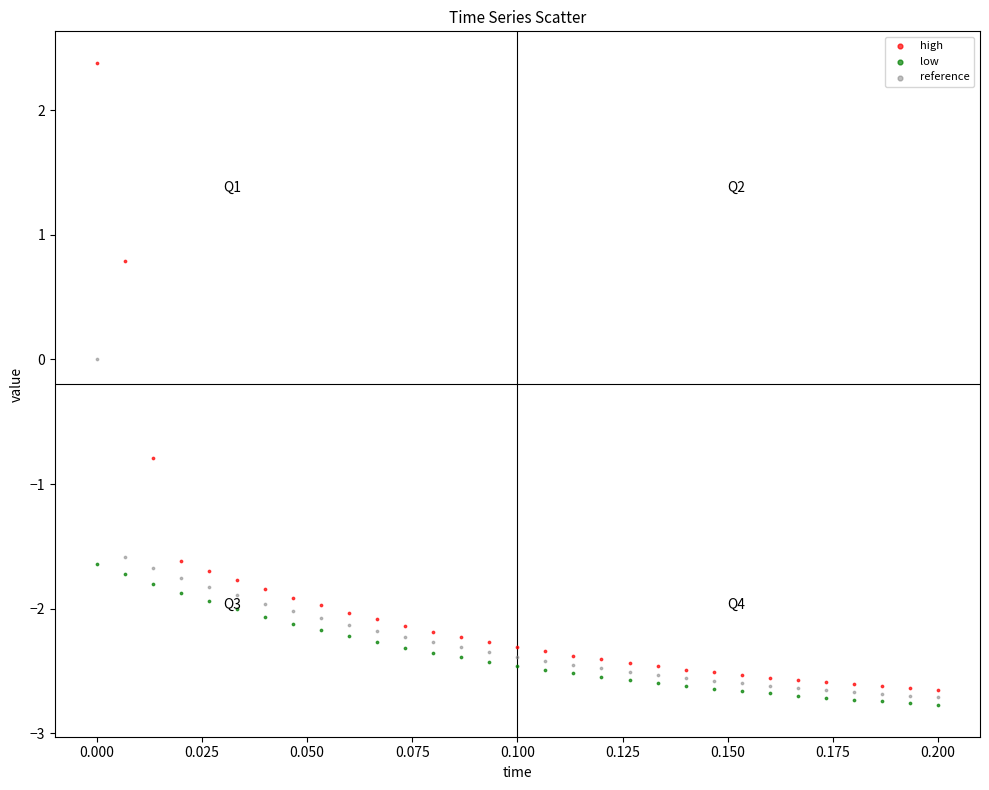

Across all data points, what is the range of Y values (max minus min)?

5.1